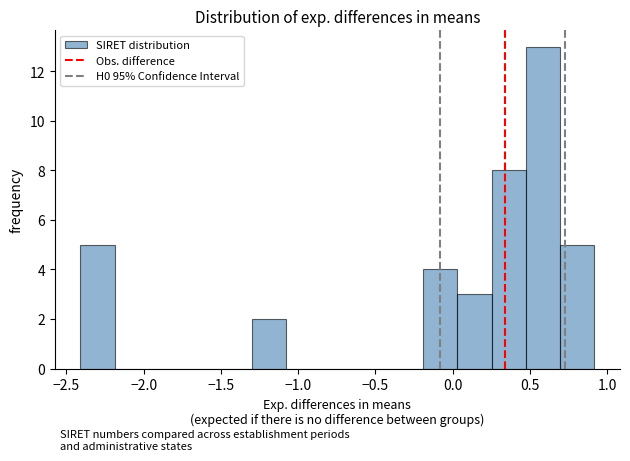

Reading left to right, transcribe this chart: for each bar, give the range it covers on the x-axis and its height. Neither the bar edges nor the heights are printed on the chart, so give them approximately, as read against the axes.

-2.40 to -2.20: 5
-2.20 to -1.95: 0
-1.95 to -1.75: 0
-1.75 to -1.50: 0
-1.50 to -1.30: 0
-1.30 to -1.10: 2
-1.10 to -0.85: 0
-0.85 to -0.65: 0
-0.65 to -0.40: 0
-0.40 to -0.20: 0
-0.20 to 0.05: 4
0.05 to 0.25: 3
0.25 to 0.45: 8
0.45 to 0.70: 13
0.70 to 0.90: 5